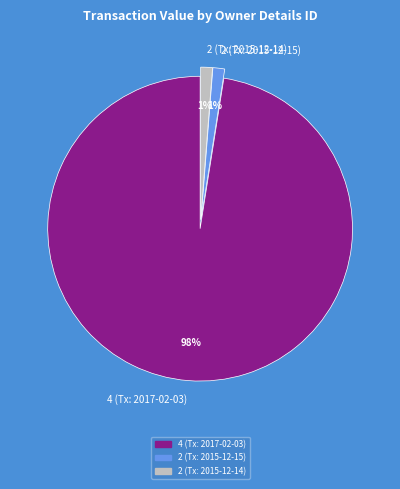

To the nearest percent, what is the average slice percentage?

33%